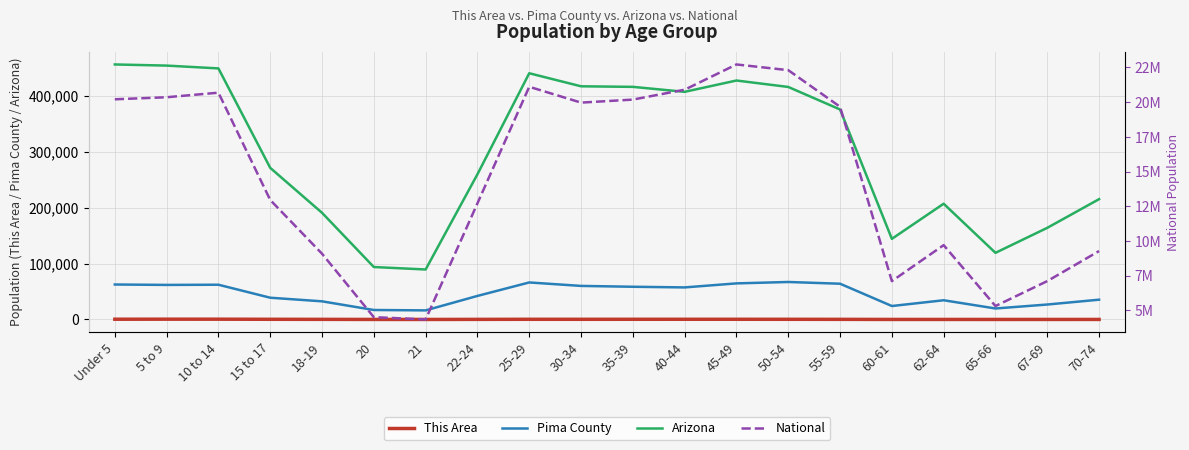

At which label does National reach its minimum?

21